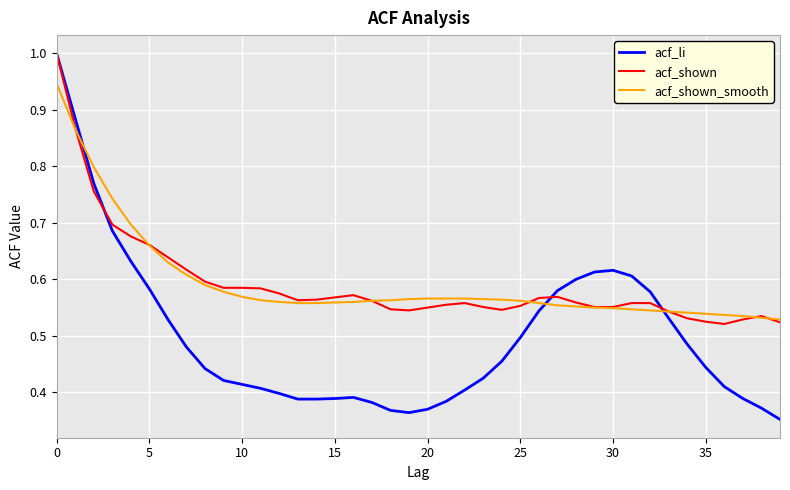

Which series has the widest spread of values?

acf_li